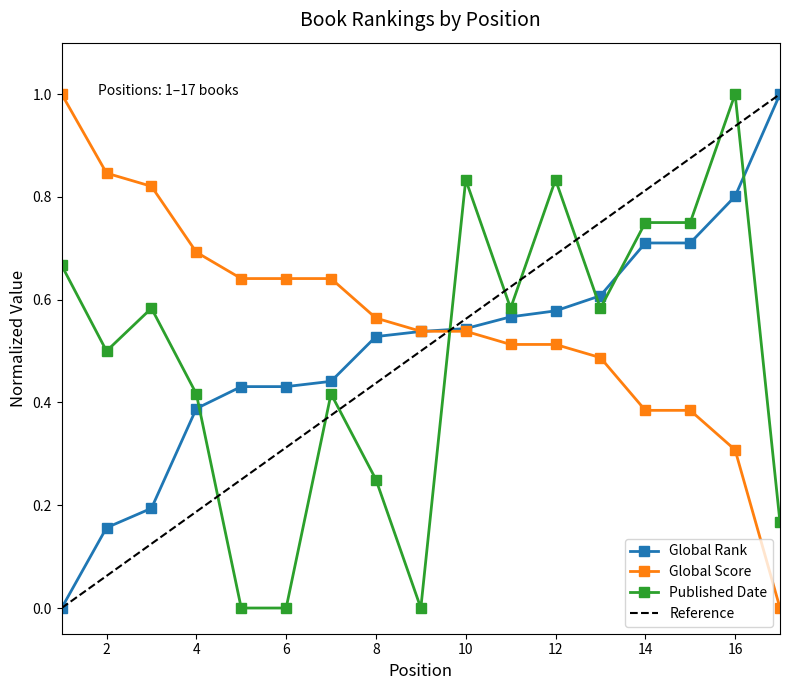

At which label is Global Rank closest to 0?

1